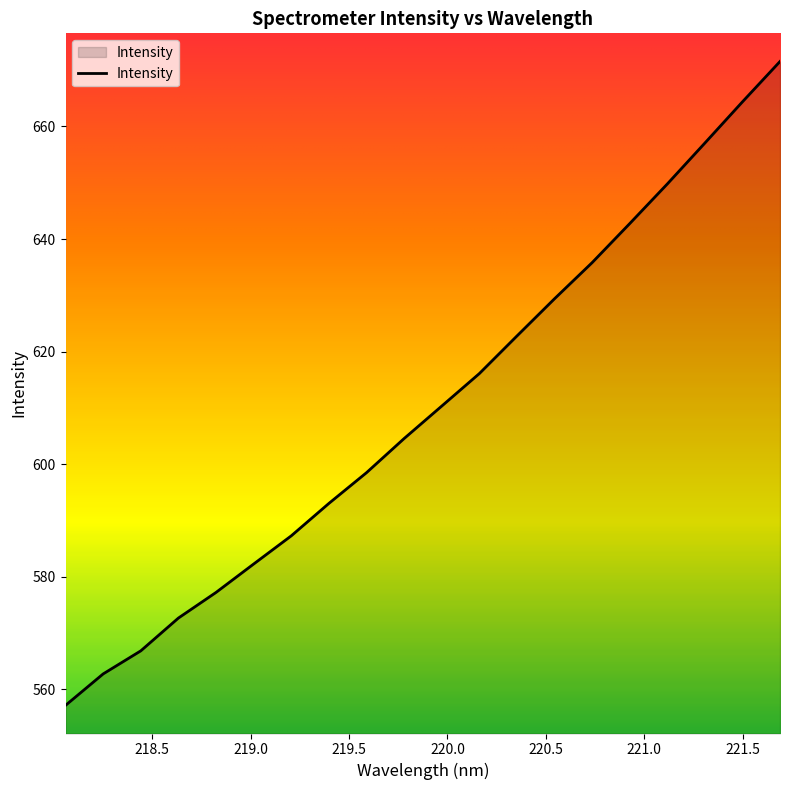

What is the maximum value shown in the chart?

671.5